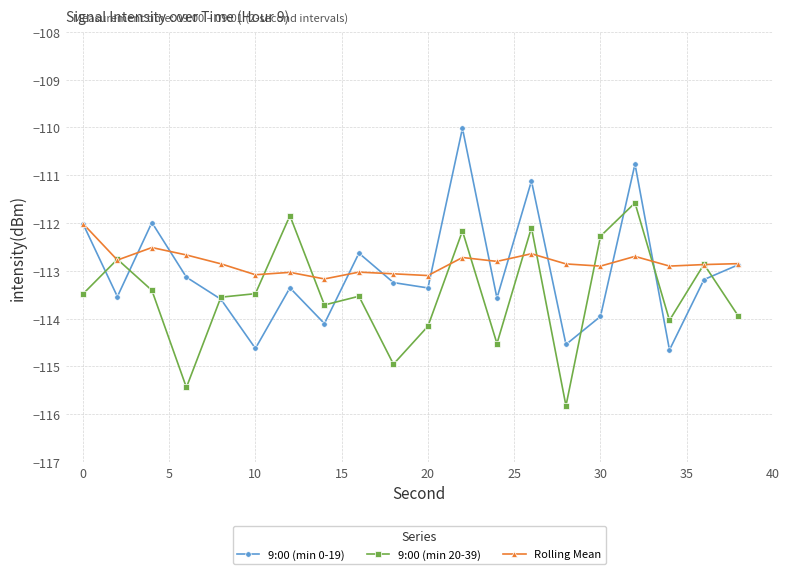

What is the greatest value displayed?

-110.0